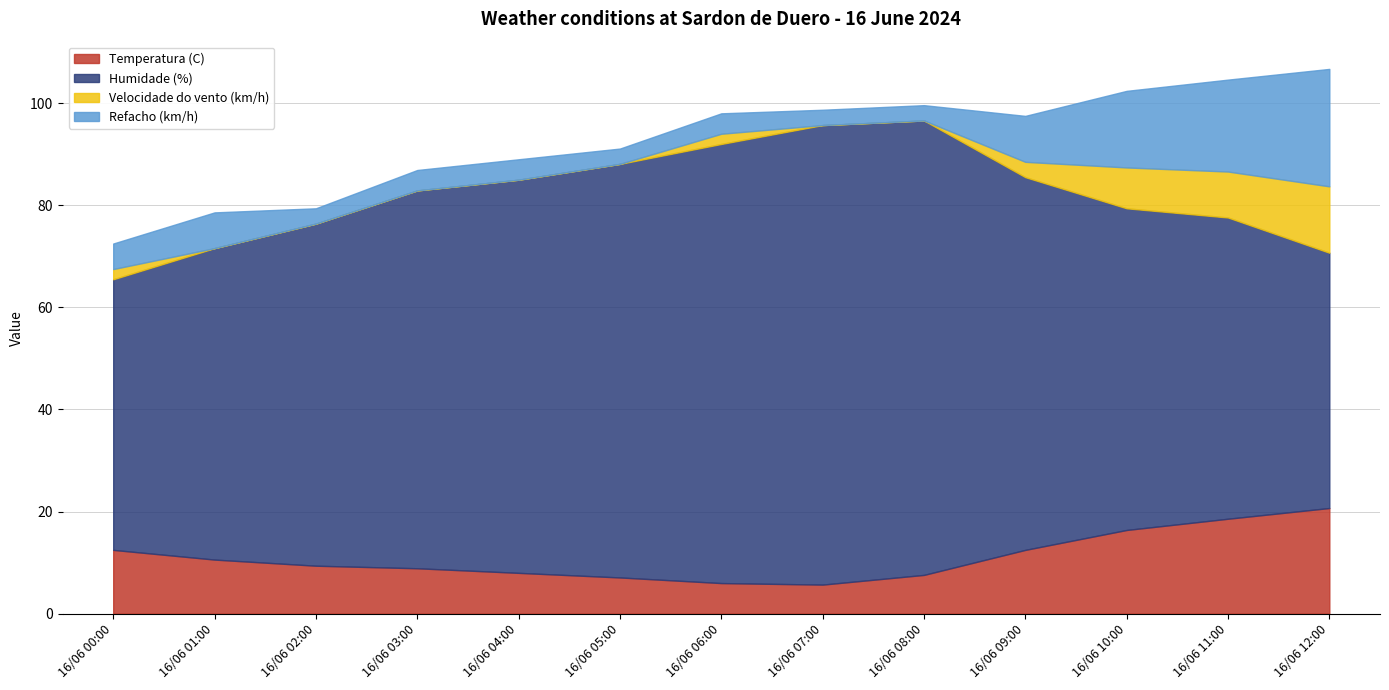

Which category has the highest value in the Humidade (%) series?

16/06 07:00